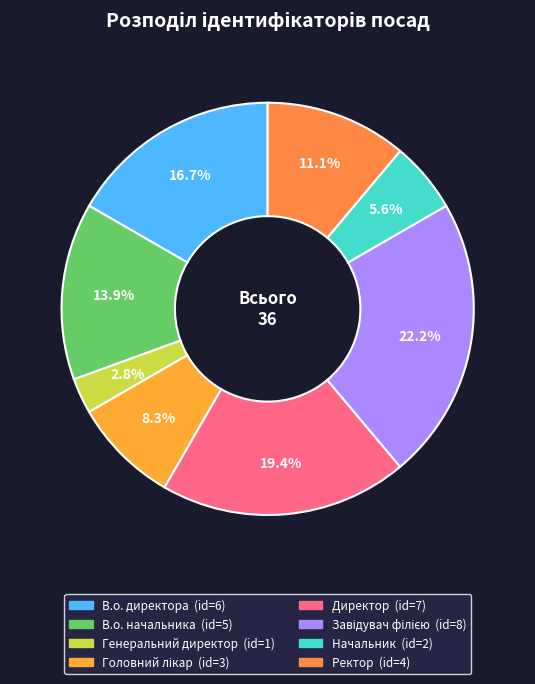

True or false: В.о. начальника accounts for 14% of the total.

True